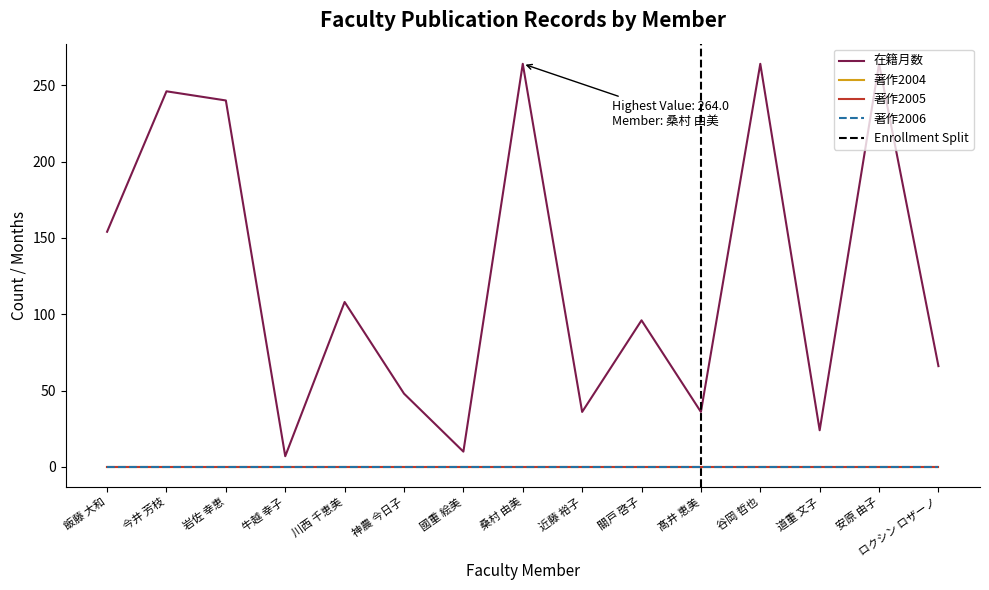

What position from the right is 飯藤 大和?

15